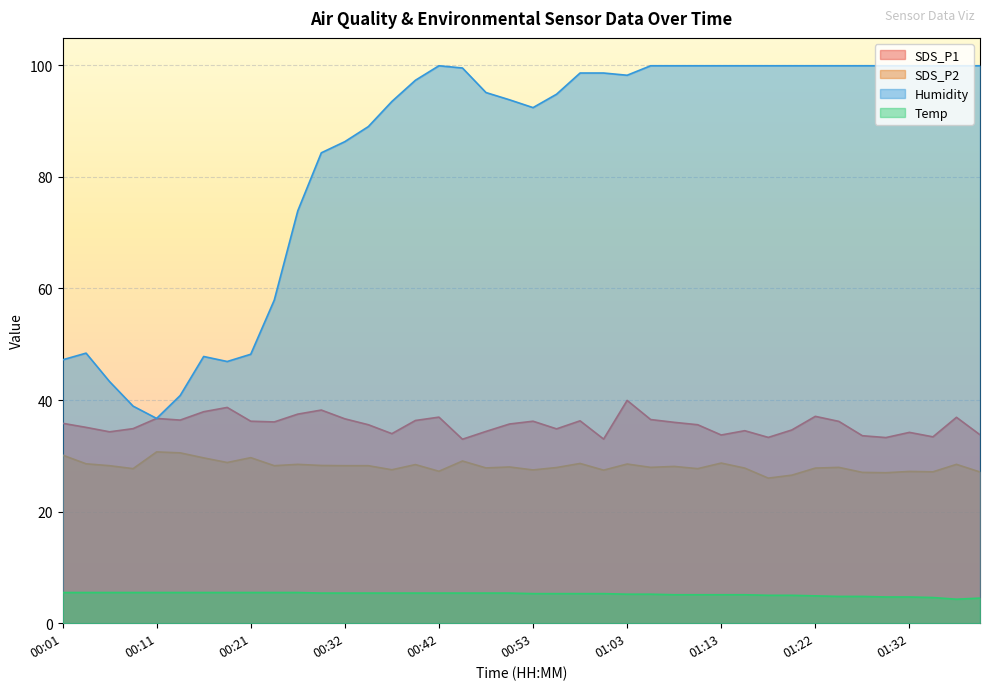

True or false: Temp and SDS_P1 cross at least once.

False